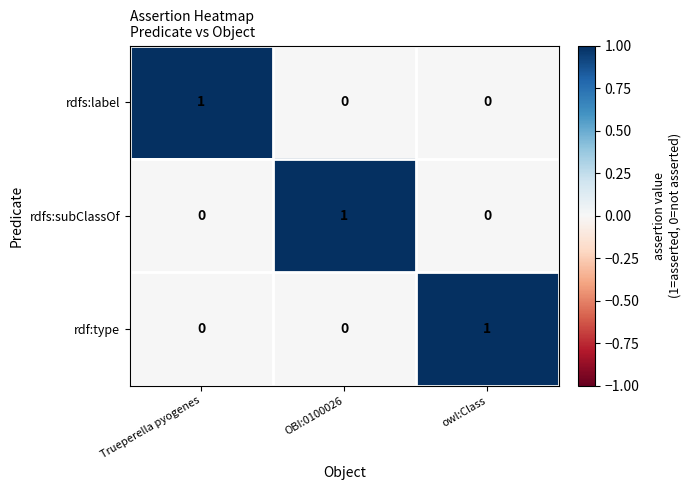

At which label does rdfs:label reach its peak?

Trueperella pyogenes